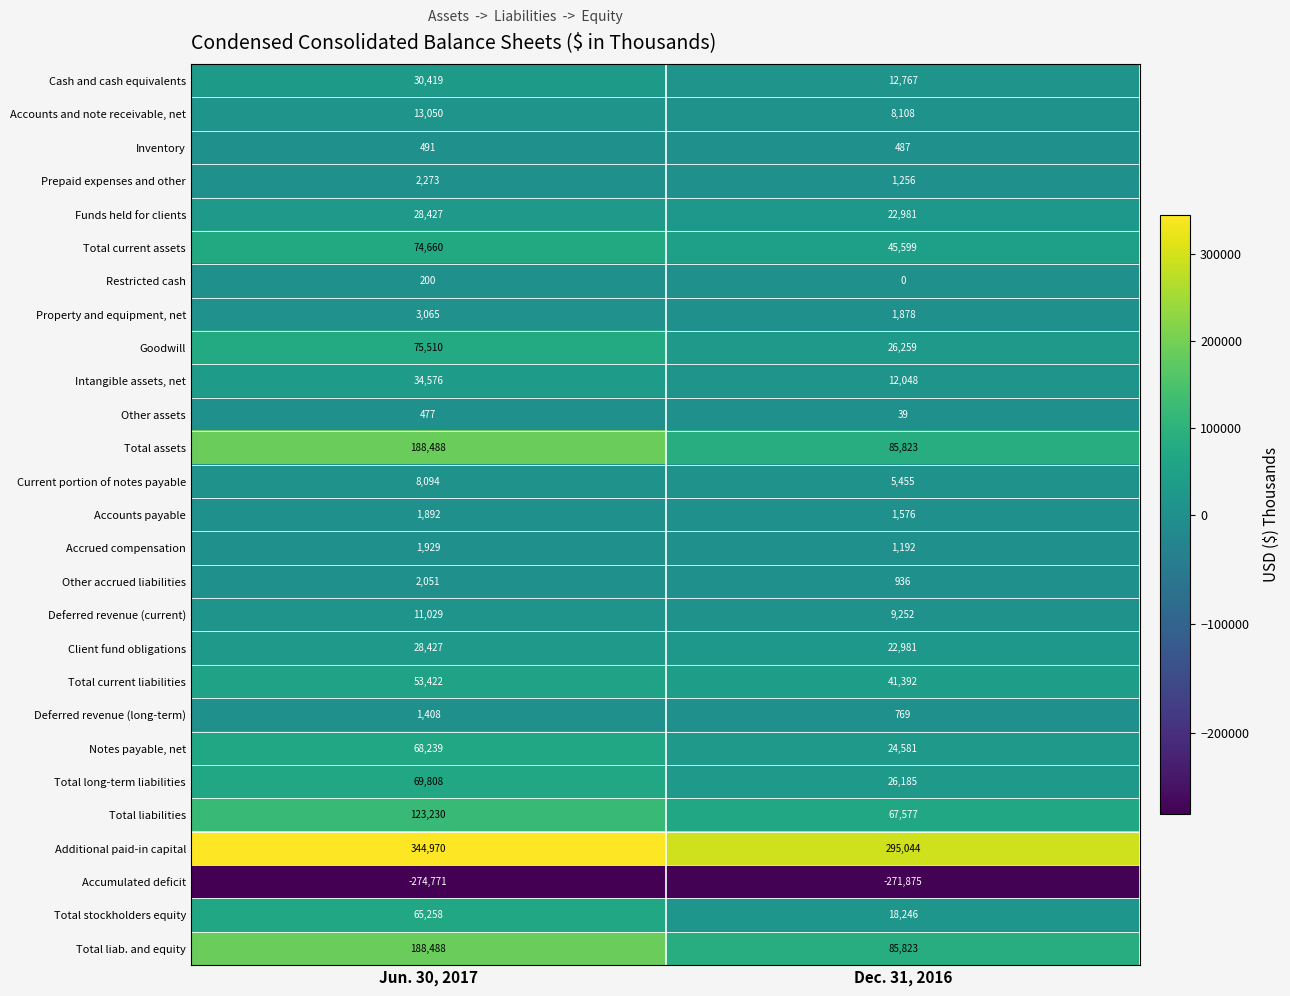

What is the sum of the Other accrued liabilities values at Jun. 30, 2017 and Dec. 31, 2016?

2987